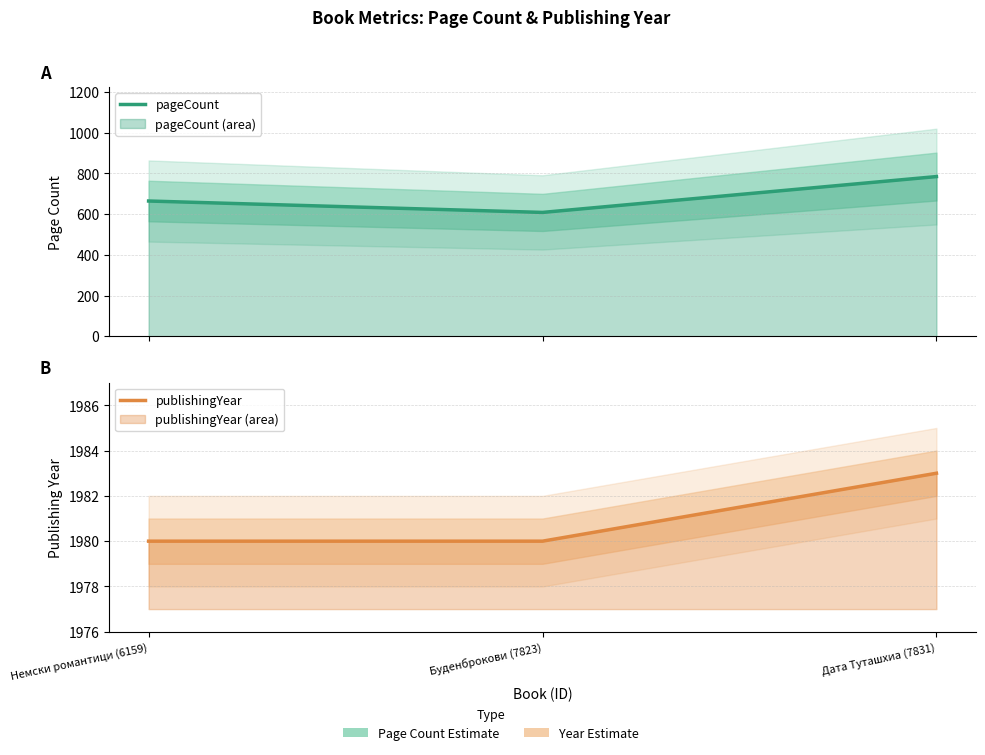

The publishingYear series shows 1983 at Дата Туташхиа (7831). True or false?

True